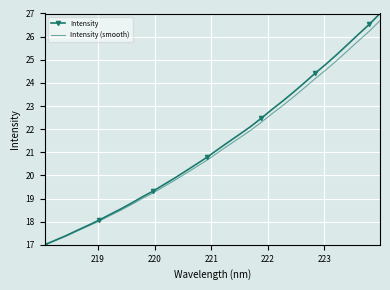

What is the lowest value of the Intensity (smooth) series?

17.0